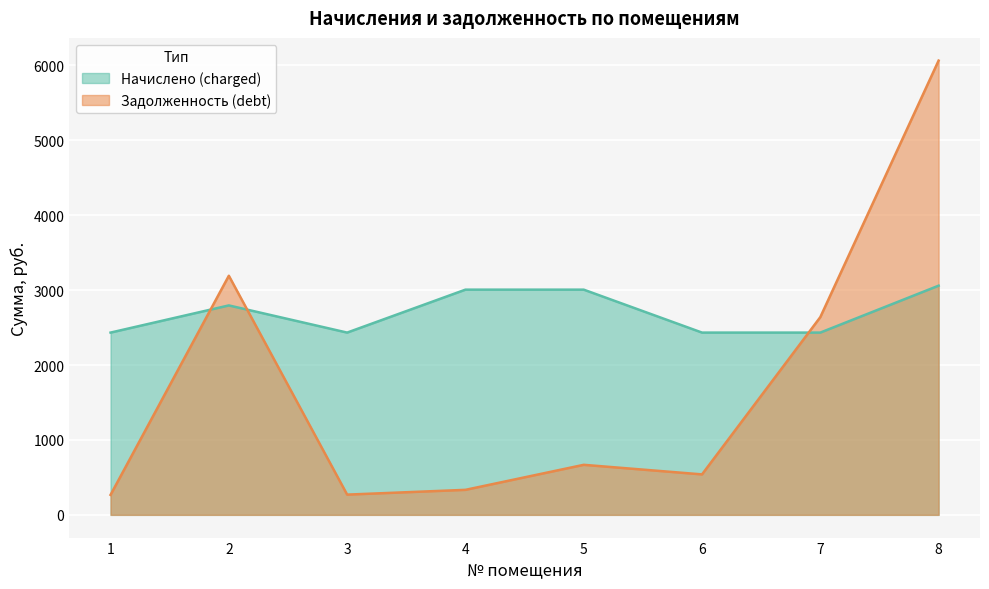

What is the greatest value displayed?

6064.9